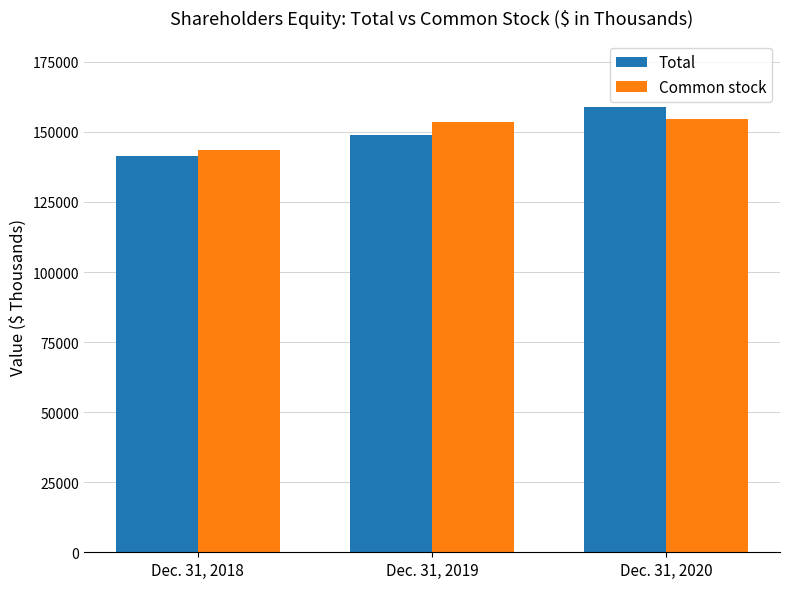

Which series changed the most between Dec. 31, 2018 and Dec. 31, 2019?

Common stock